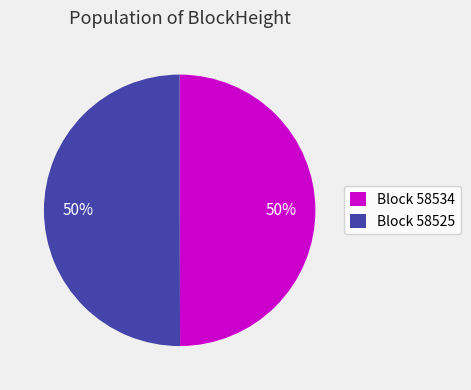

To the nearest percent, what is the average slice percentage?

50%